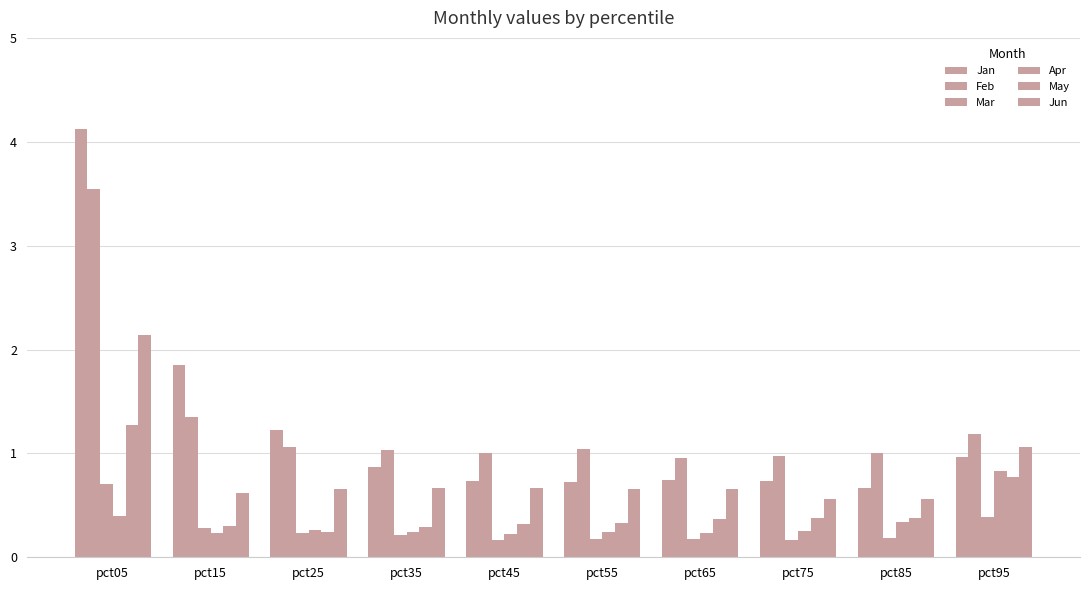

Which series changed the most between pct45 and pct95?

Apr